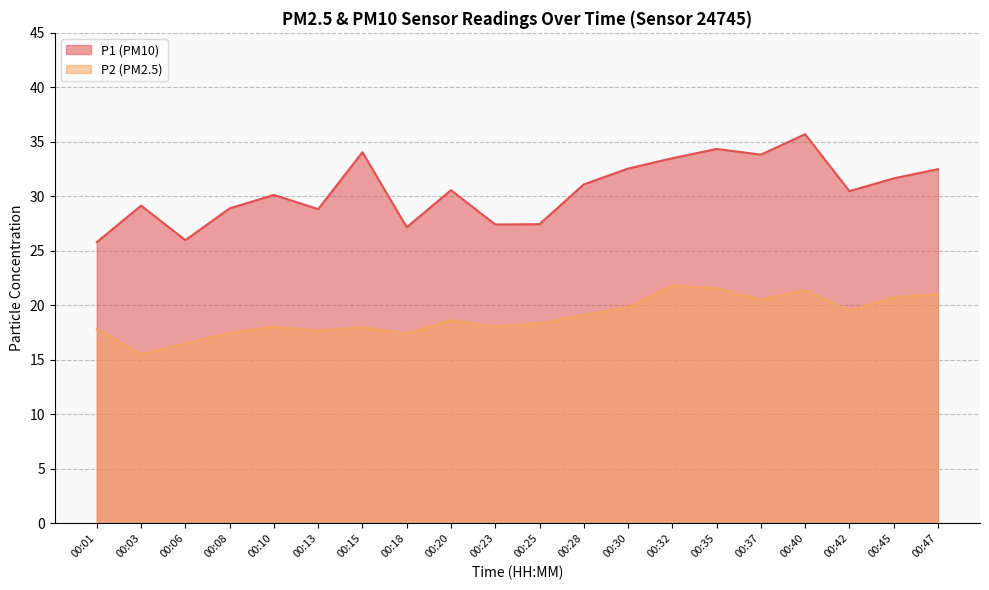

What is the value of the P2 point at the 14th from the left?

21.9